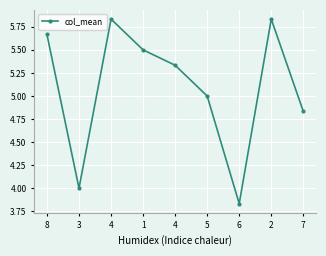

What is the label of the 5th point from the right?

4